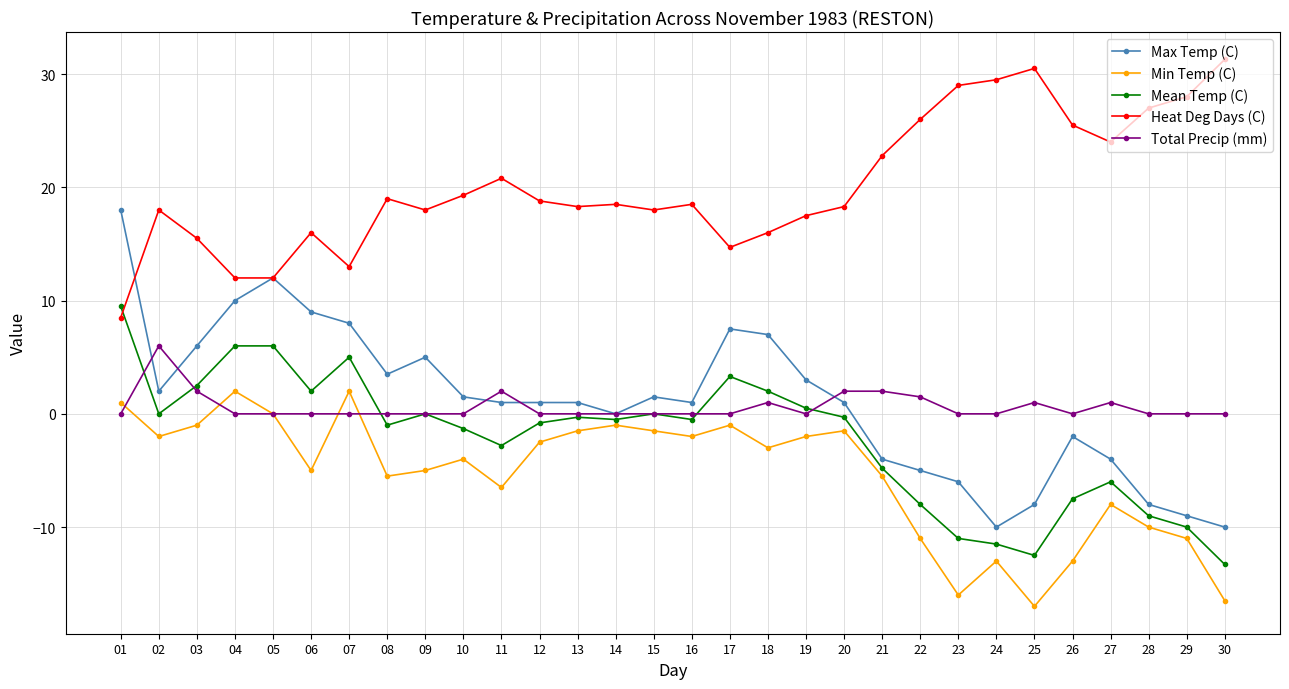

What is the spread (max minus min) of values at 20?

19.8